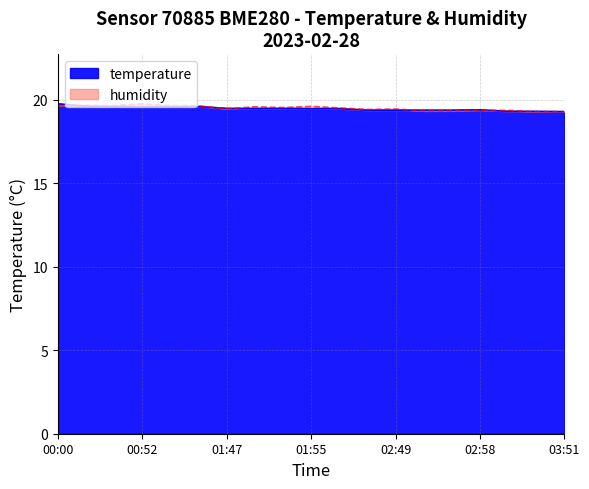

Is it true that humidity equals 8.5 at 00:50?

False